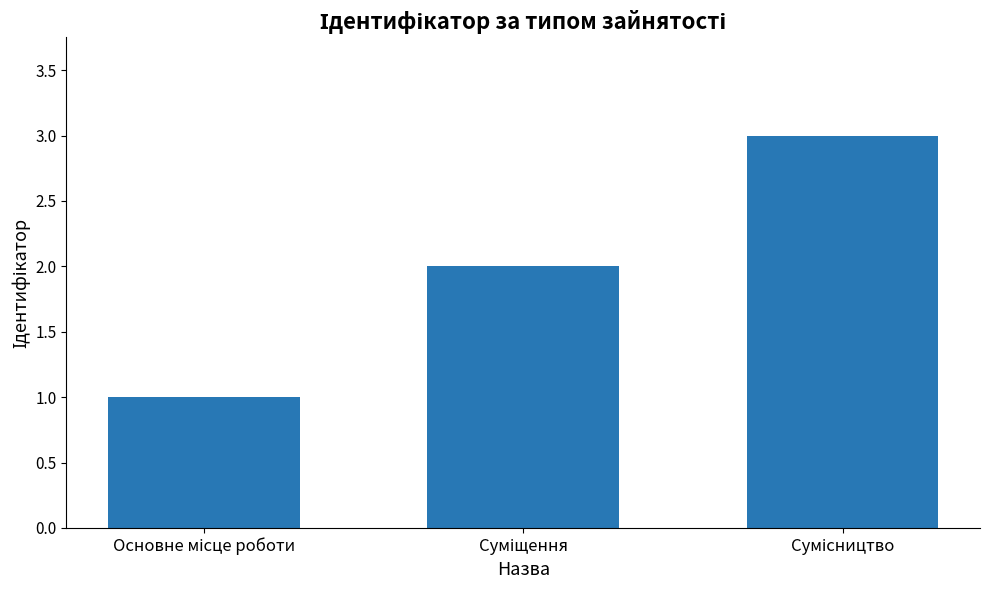

Does the chart contain any negative values?

No